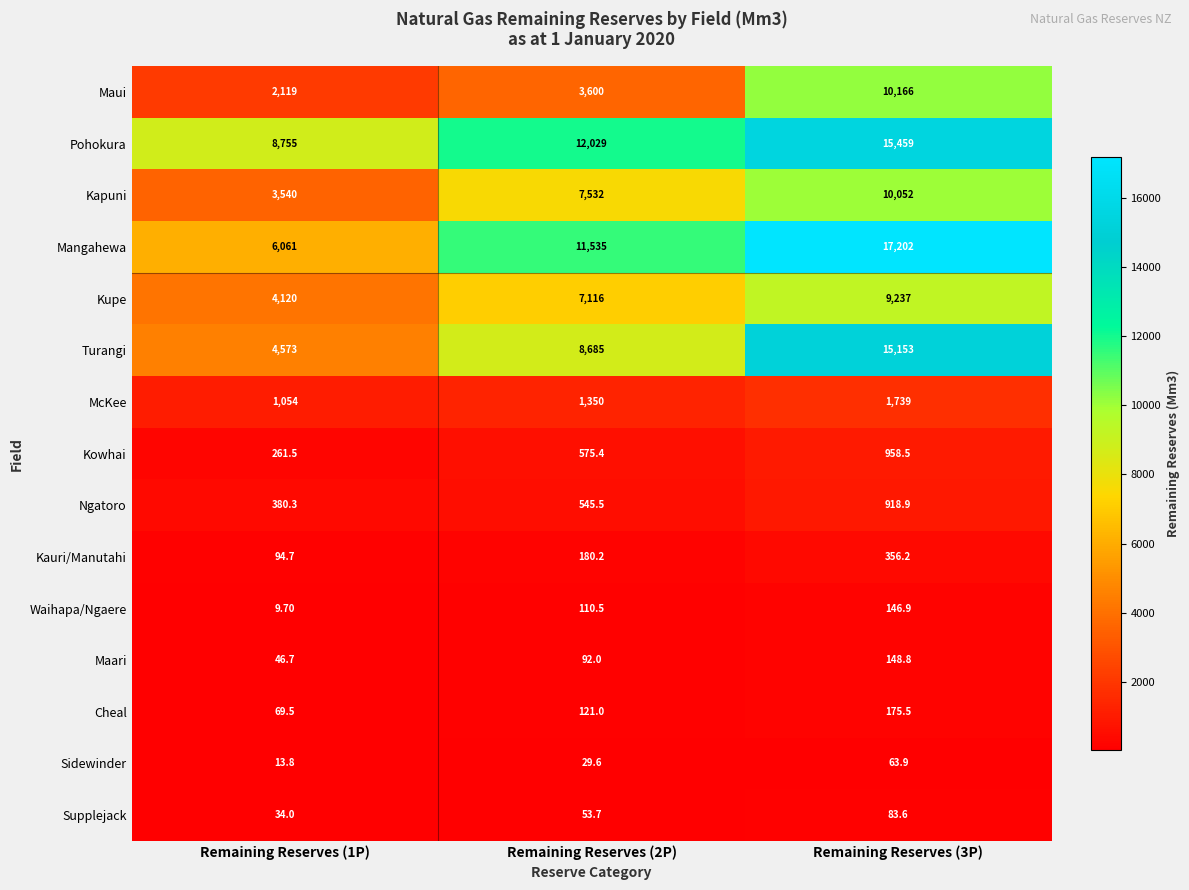

List the series in order of their peak value, lowest first.

Sidewinder, Supplejack, Waihapa/Ngaere, Maari, Cheal, Kauri/Manutahi, Ngatoro, Kowhai, McKee, Kupe, Kapuni, Maui, Turangi, Pohokura, Mangahewa